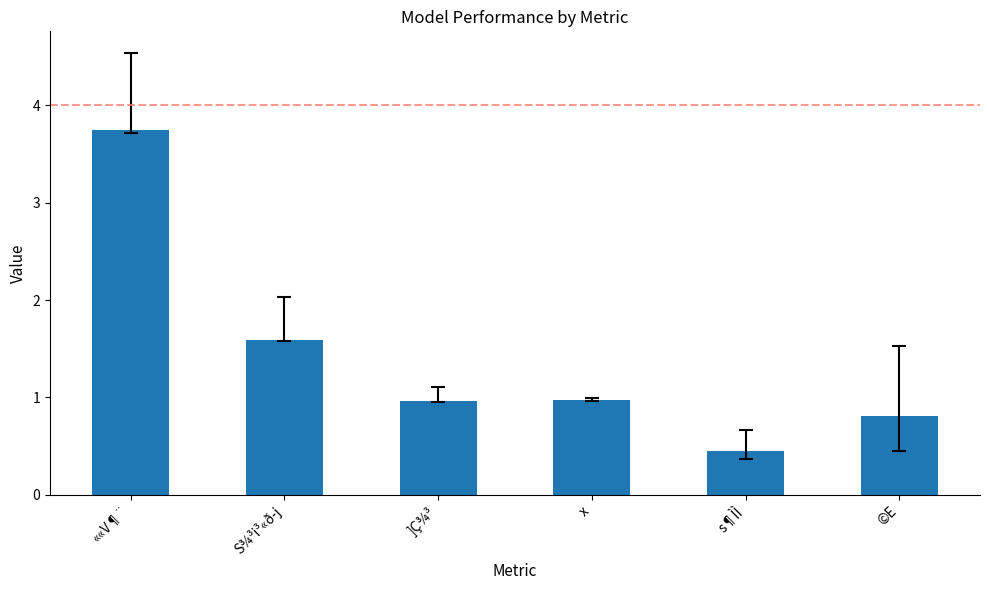

How many bars are there in total?

6